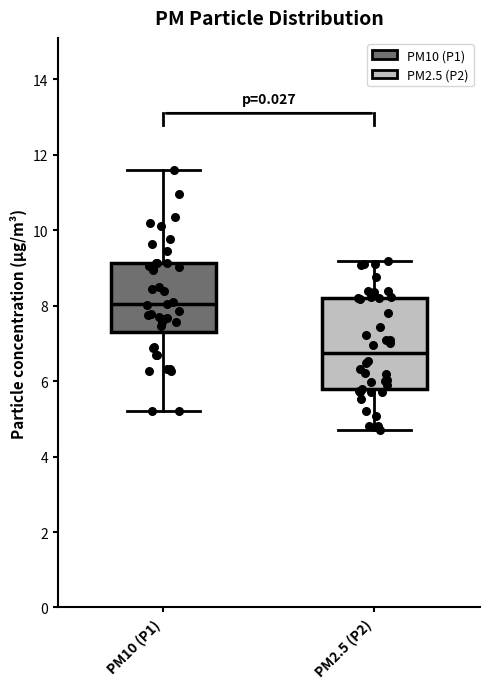

Which box is the tallest, from its lower edge to its upper edge?

PM2.5 (P2)